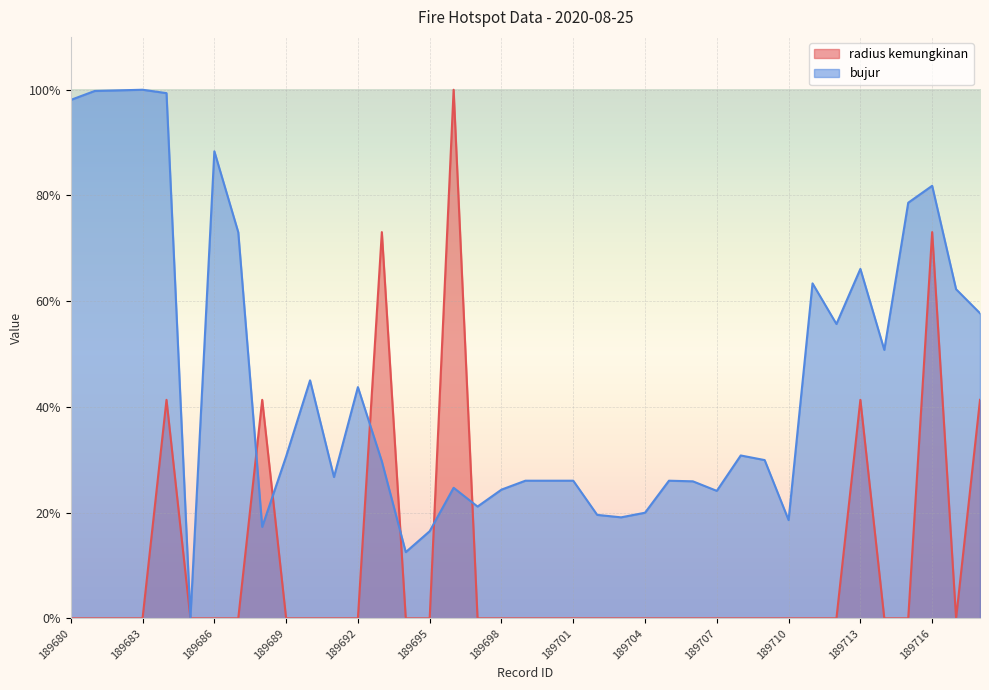

What value does the radius kemungkinan series have at 189684?

41.3